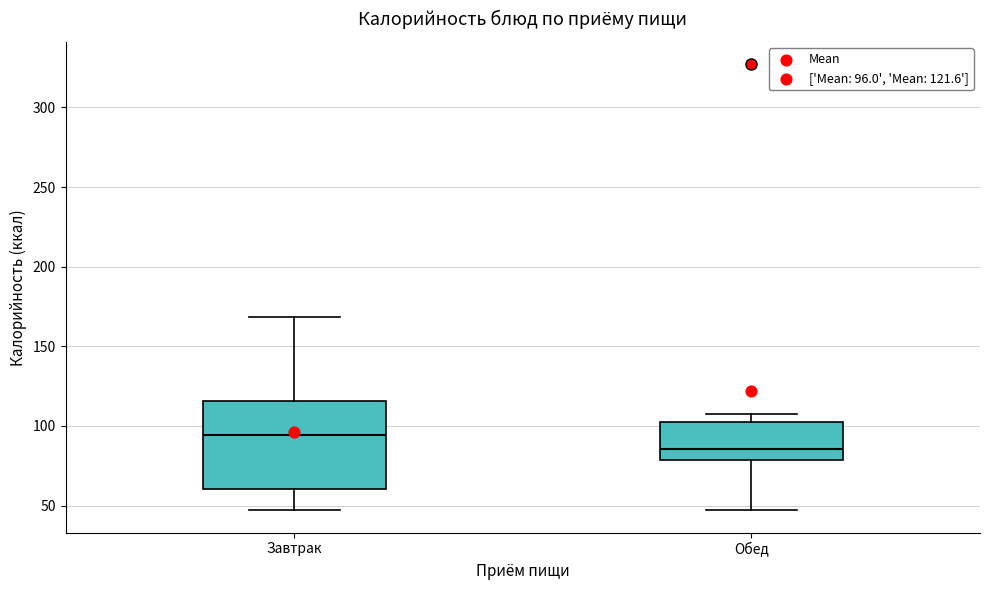

Where does the median line of the box for Завтрак sit on the y-axis? The values are not printed on the chart, so give them approximately, as read against the axis.

95